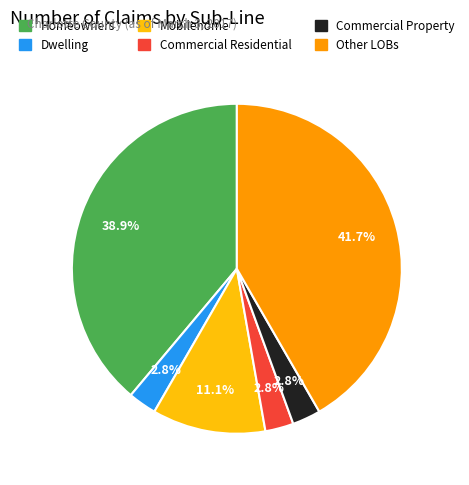

To the nearest percent, what is the combined percentage of Commercial Property and Other LOBs?

44%